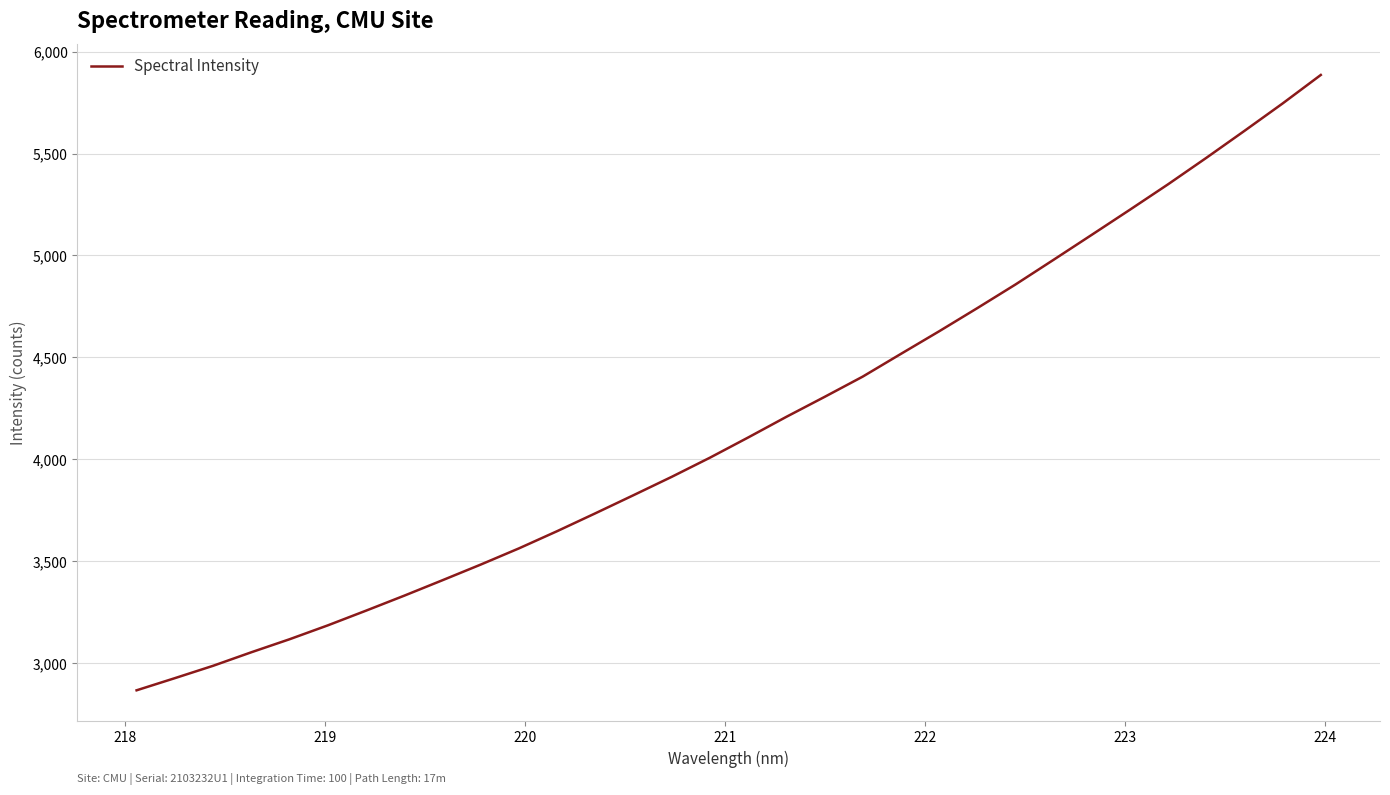

What is the sum of all values?

133434.6